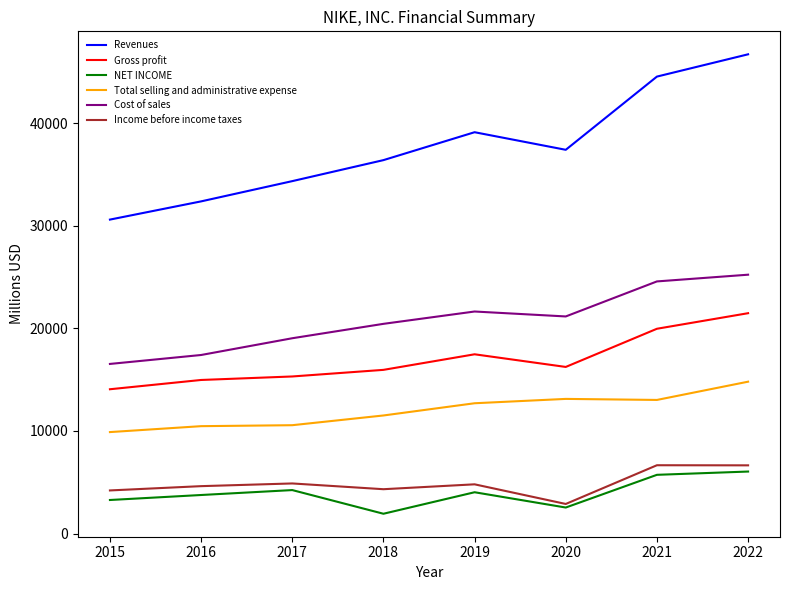

Which series has the widest spread of values?

Revenues